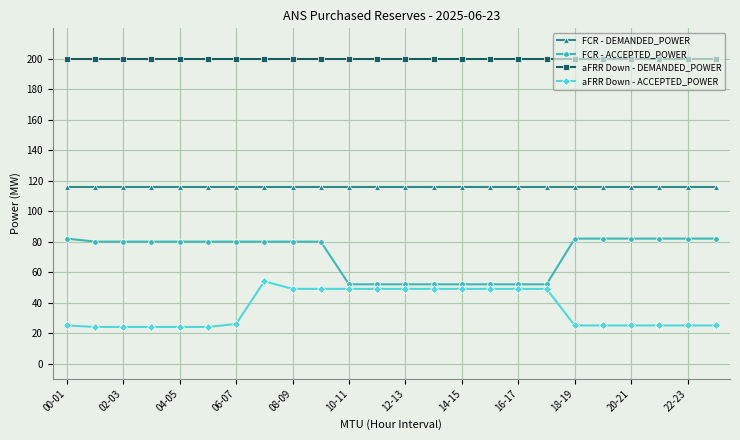

Rank the series by their average value, from highest to lowest.

aFRR Down - DEMANDED_POWER, FCR - DEMANDED_POWER, FCR - ACCEPTED_POWER, aFRR Down - ACCEPTED_POWER